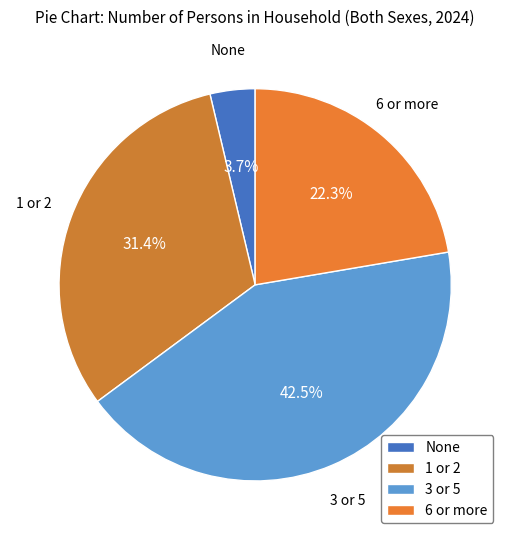

Which slice is the largest?

3 or 5